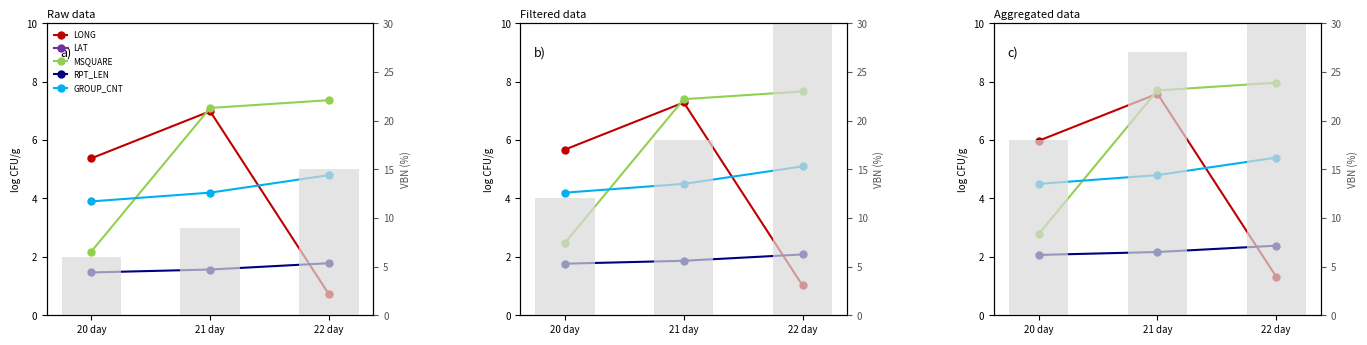

What is the maximum value for LONG?

7.6